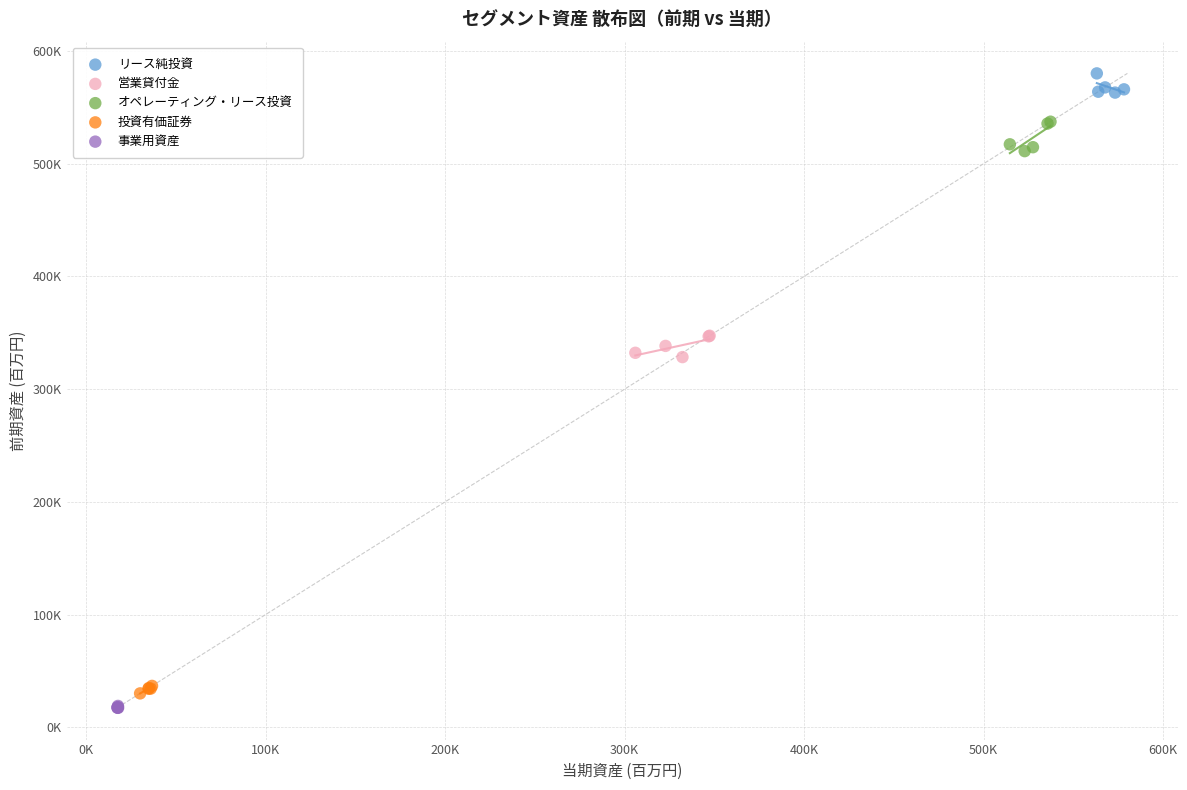

What are all the series names shown in the legend?

リース純投資, 営業貸付金, オペレーティング・リース投資, 投資有価証券, 事業用資産